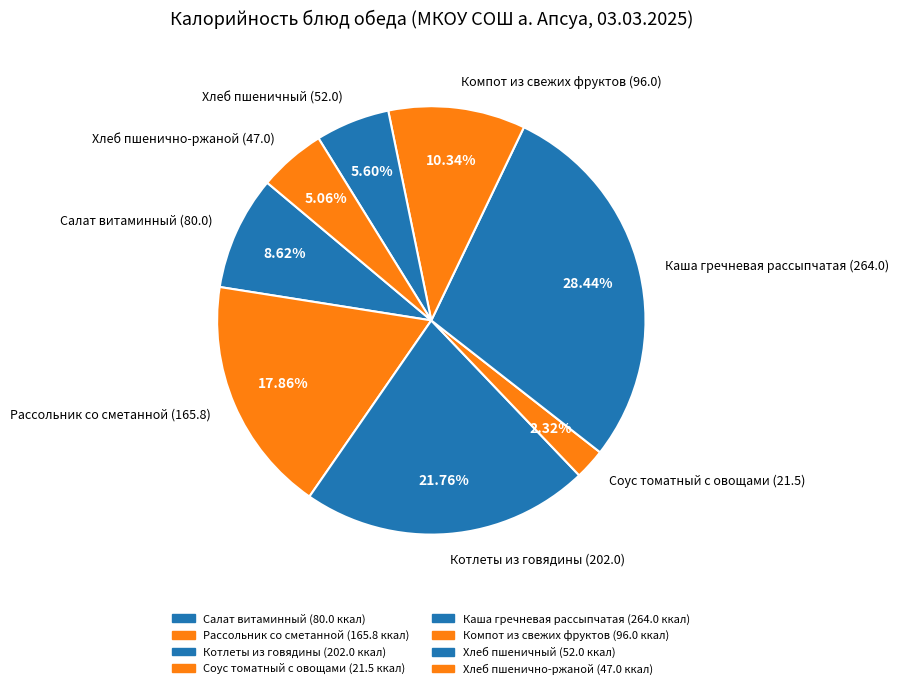

What is the total percentage of Рассольник со сметанной and Хлеб пшеничный?

23.5%